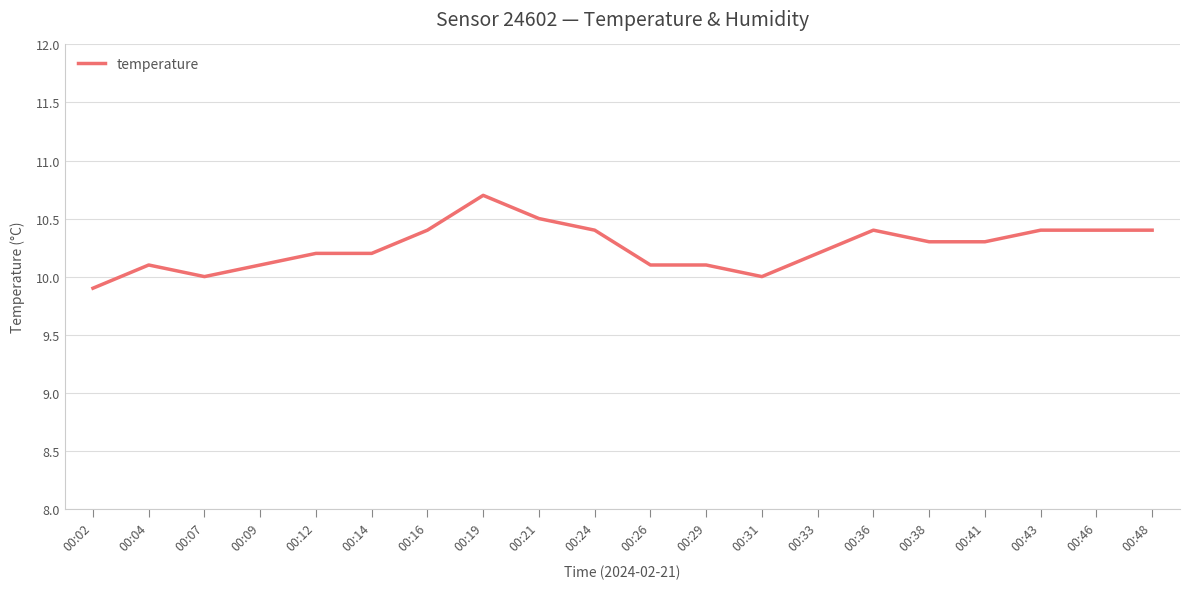

Reading right to left, transcribe all the data shown in this chart.

00:48=10.4	00:46=10.4	00:43=10.4	00:41=10.3	00:38=10.3	00:36=10.4	00:33=10.2	00:31=10.0	00:29=10.1	00:26=10.1	00:24=10.4	00:21=10.5	00:19=10.7	00:16=10.4	00:14=10.2	00:12=10.2	00:09=10.1	00:07=10.0	00:04=10.1	00:02=9.9